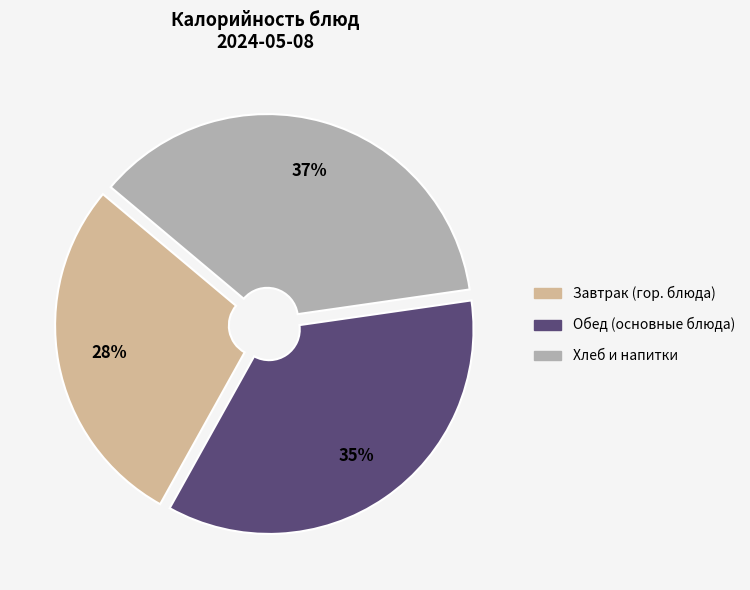

To the nearest percent, what is the difference between the largest and smallest slice percentages?

9%